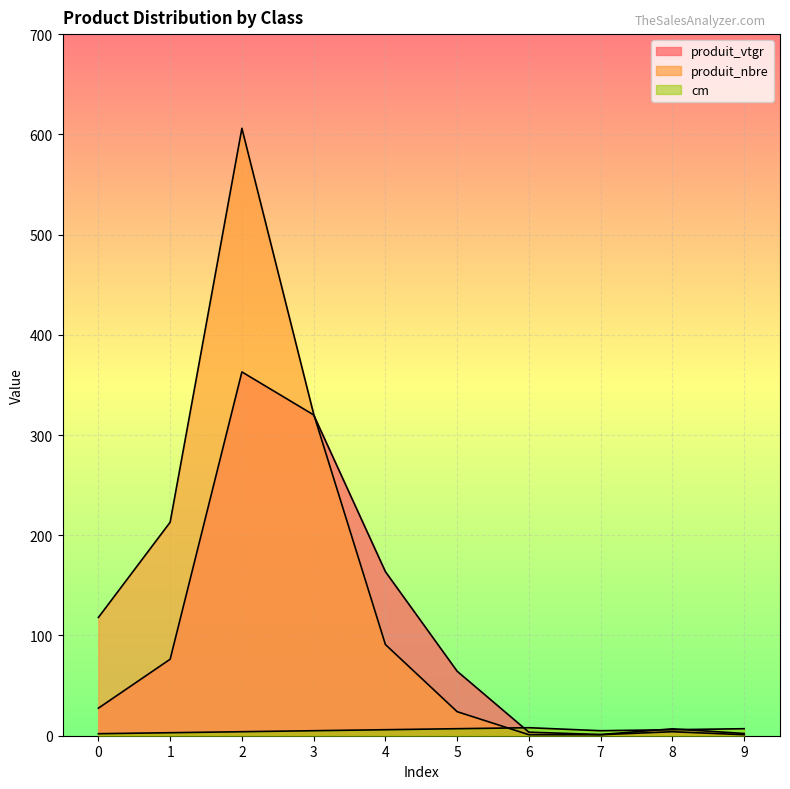

At which label does cm first exceed 6?

5